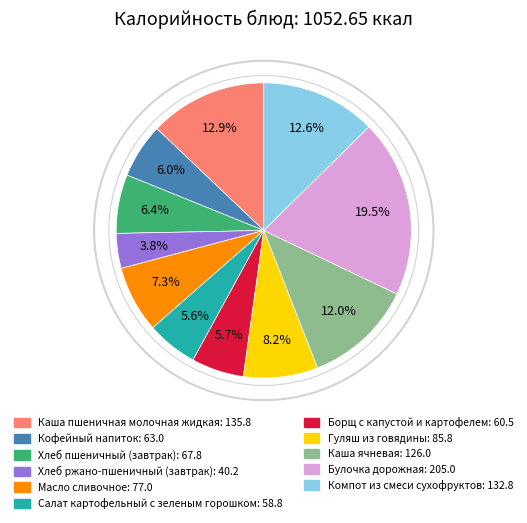

Does Хлеб пшеничный (завтрак) account for over 50% of the chart?

No